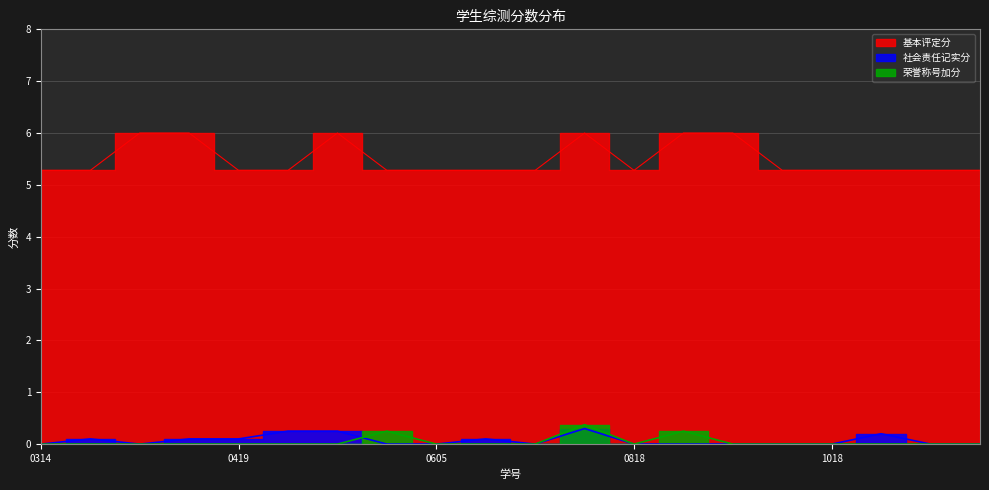

True or false: 荣誉称号加分 and 基本评定分 cross at least once.

False